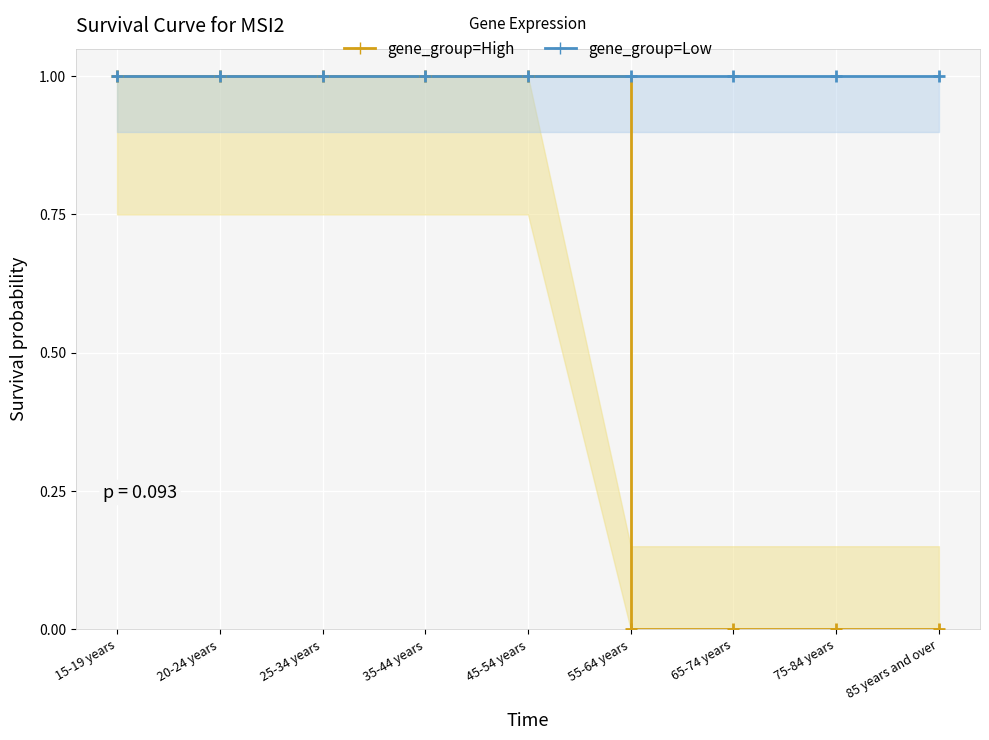

What is the greatest value displayed?

1